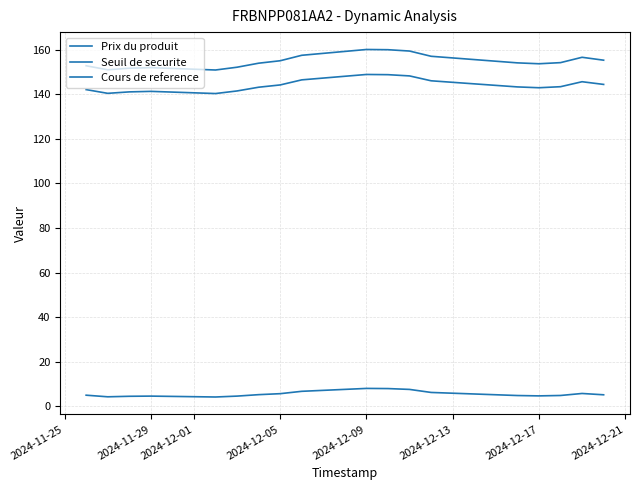

What is the greatest value displayed?

160.1